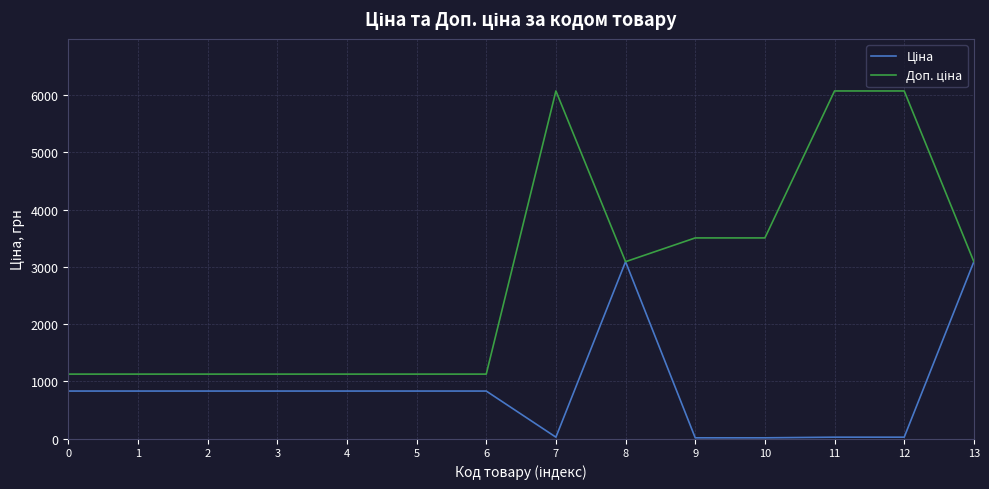

Does the chart display data point markers on the line(s)?

No